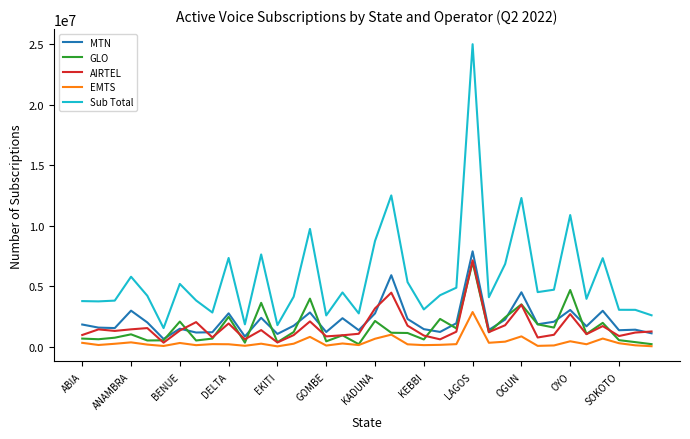

True or false: EMTS and MTN intersect in this chart.

False